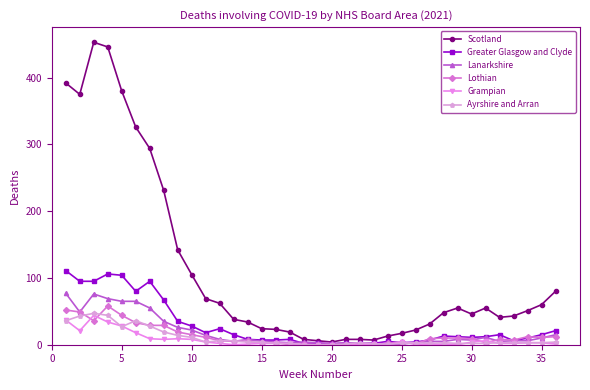

Which series has the widest spread of values?

Scotland